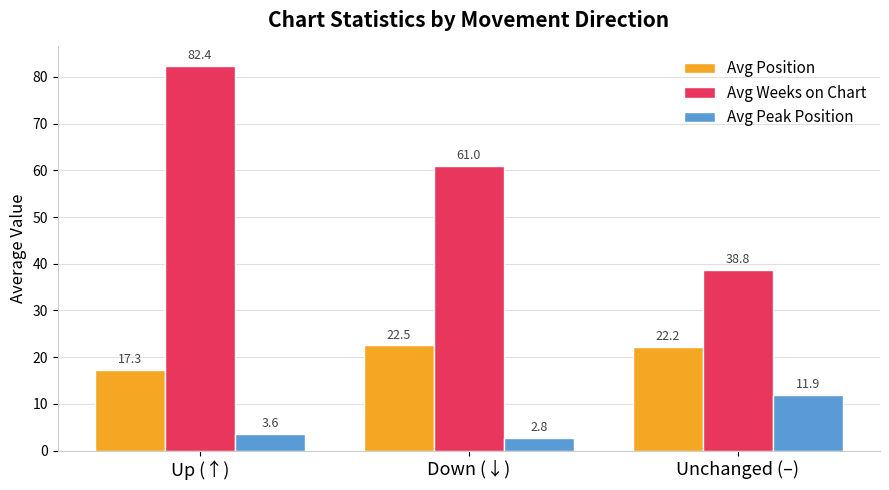

At how many categories does at least one series exceed 25?

3